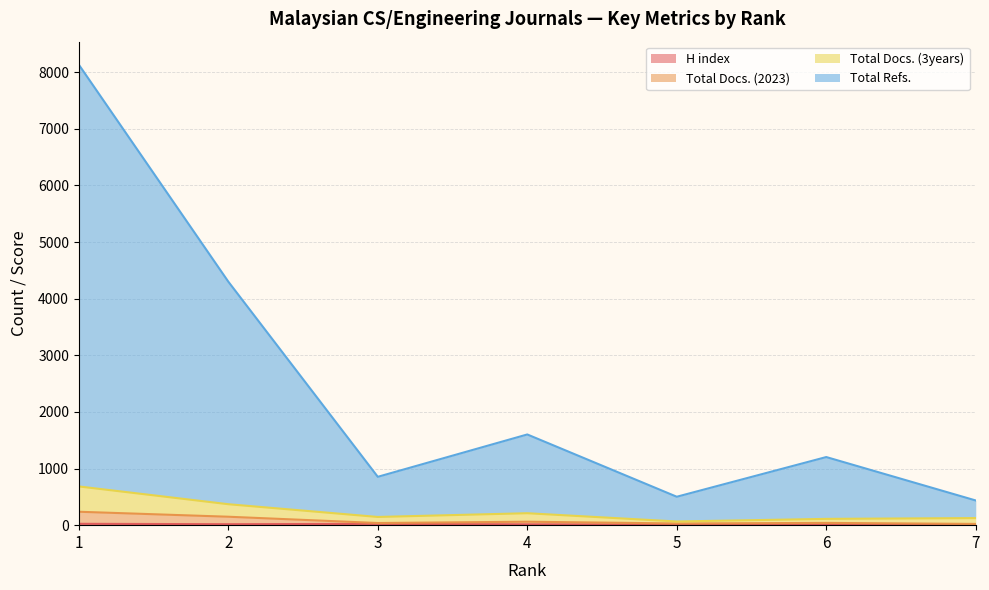

What is the difference between the second highest and second lowest values in the Total Docs. (3years) series?

259